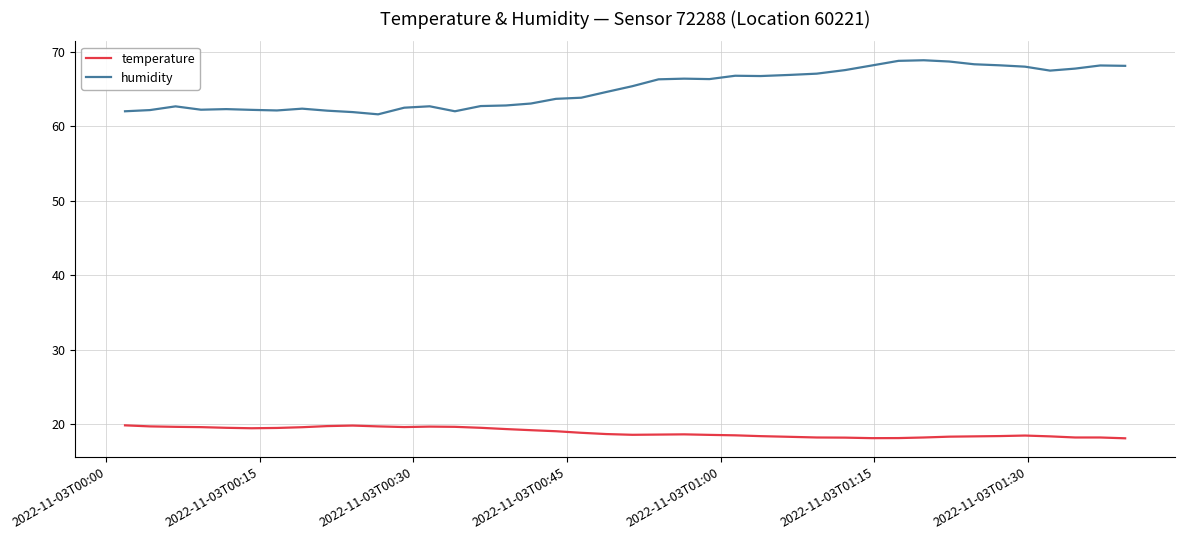

Rank the series by their average value, from highest to lowest.

humidity, temperature